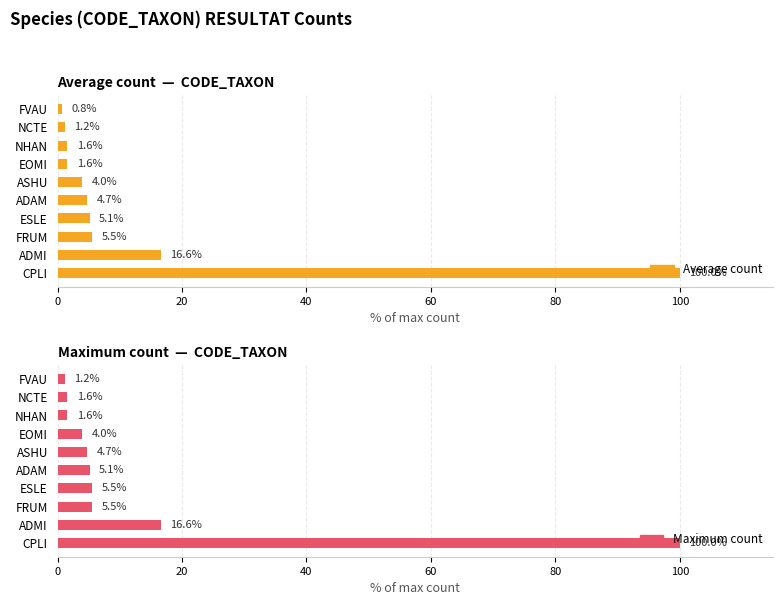

What is the sum of all Maximum count values?

145.8